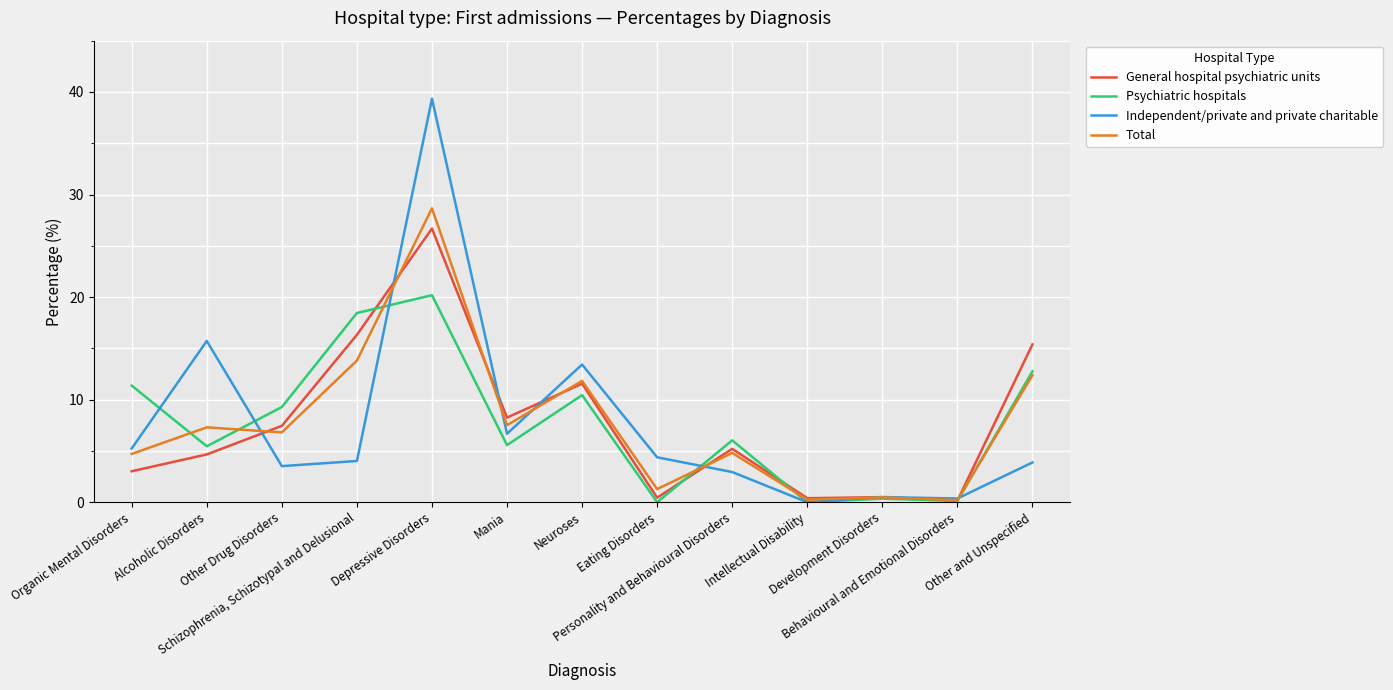

At which category does Psychiatric hospitals reach its first local peak?

Depressive Disorders